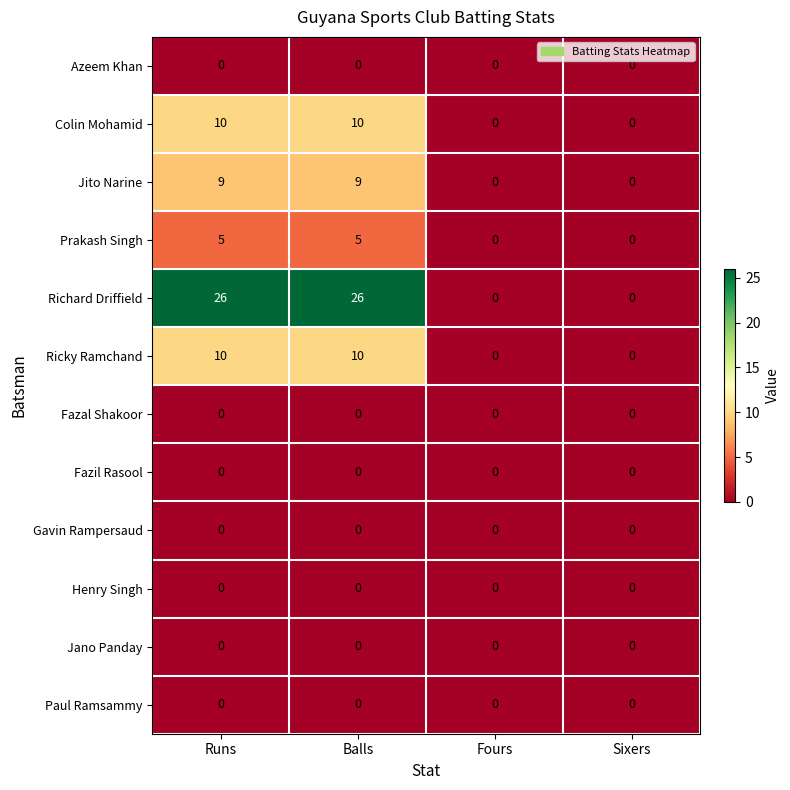

Between Balls and Sixers, which series saw the biggest shift?

Richard Driffield